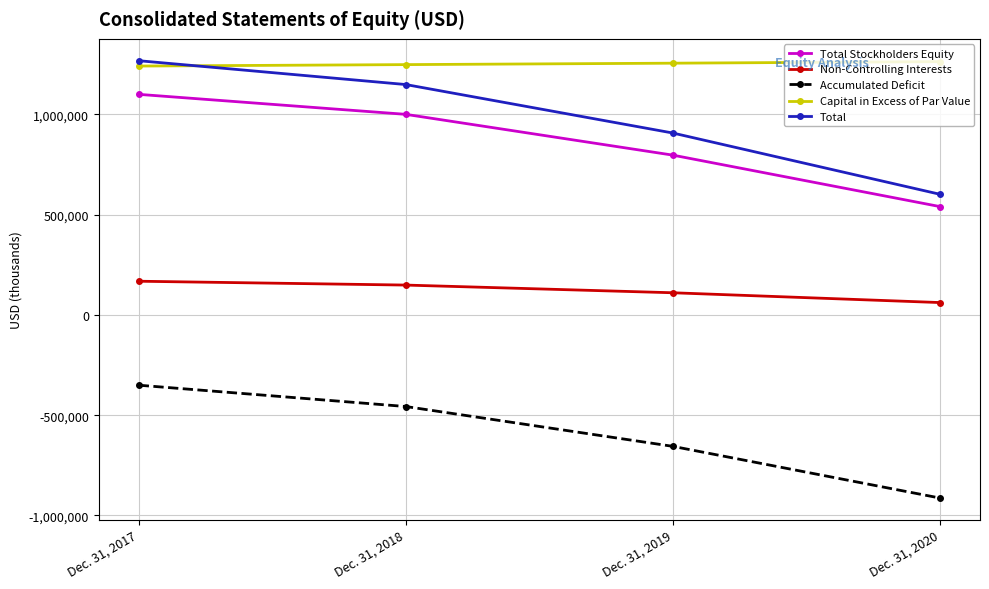

Which label corresponds to the smallest value in the chart?

Dec. 31, 2020